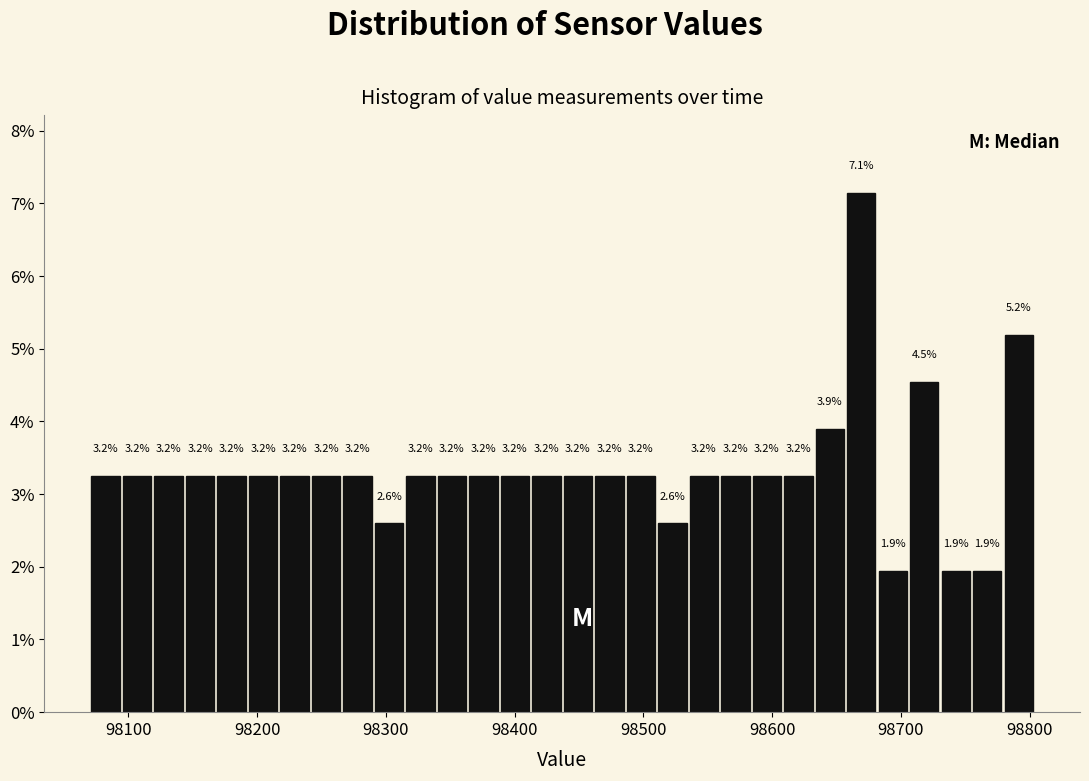

Read against the x-axis, roughly where is the centre of the tallest bar?

98670